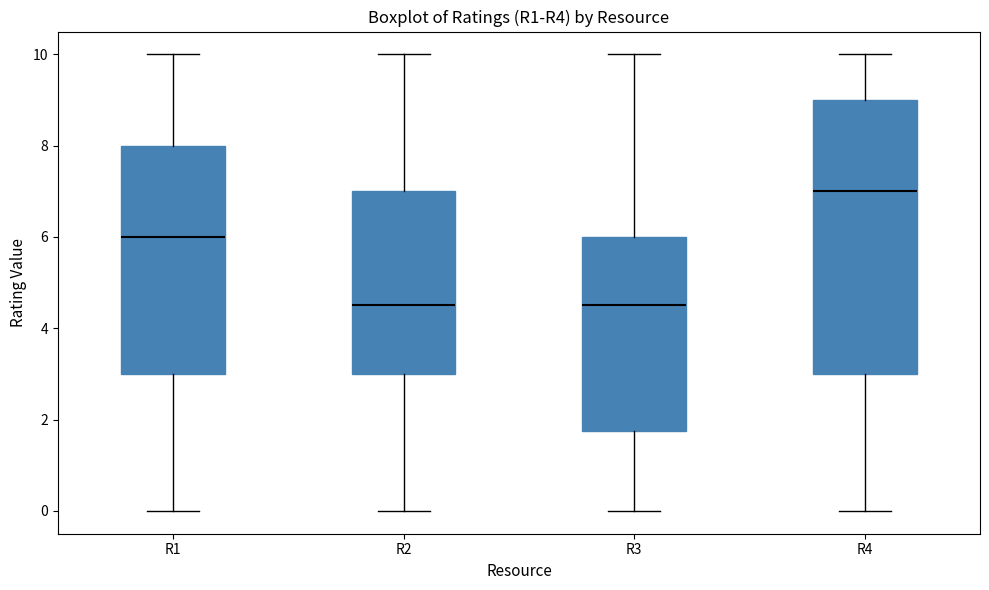

Reading left to right, transcribe this box plot: for each box, give where its median line is, the range the box spans, and where its two whiskers end, as read against the y-axis. The values are not printed on the chart, so give them approximately, as read against the axis.

R1: median 6.0, box 3.0 to 8.0, whiskers 0.0 to 10.0
R2: median 4.6, box 3.0 to 7.0, whiskers 0.0 to 10.0
R3: median 4.6, box 1.8 to 6.0, whiskers 0.0 to 10.0
R4: median 7.0, box 3.0 to 9.0, whiskers 0.0 to 10.0